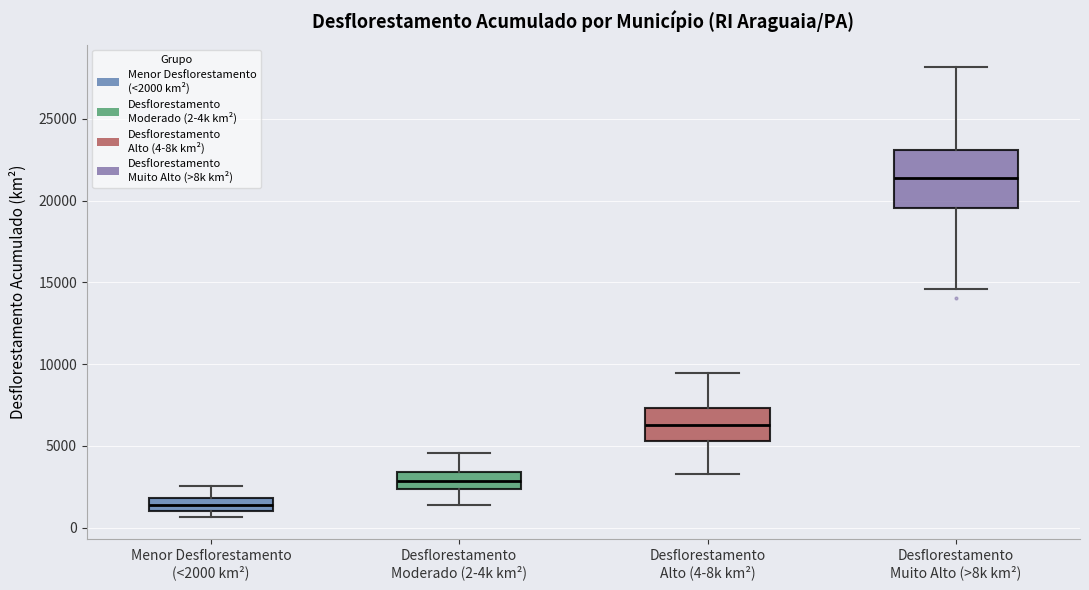

Which box's median line is the highest?

Desflorestamento Muito Alto (>8k km²)